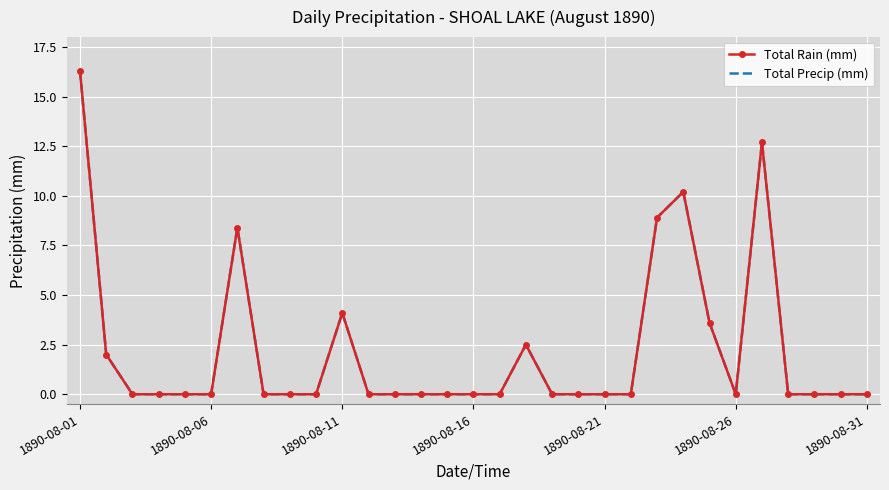

Reading left to right, what are all the values shown in this chart?

Total Rain (mm): 16.3	2.0	0.0	0.0	0.0	0.0	8.4	0.0	0.0	0.0	4.1	0.0	0.0	0.0	0.0	0.0	0.0	2.5	0.0	0.0	0.0	0.0	8.9	10.2	3.6	0.0	12.7	0.0	0.0	0.0	0.0
Total Precip (mm): 16.3	2.0	0.0	0.0	0.0	0.0	8.4	0.0	0.0	0.0	4.1	0.0	0.0	0.0	0.0	0.0	0.0	2.5	0.0	0.0	0.0	0.0	8.9	10.2	3.6	0.0	12.7	0.0	0.0	0.0	0.0